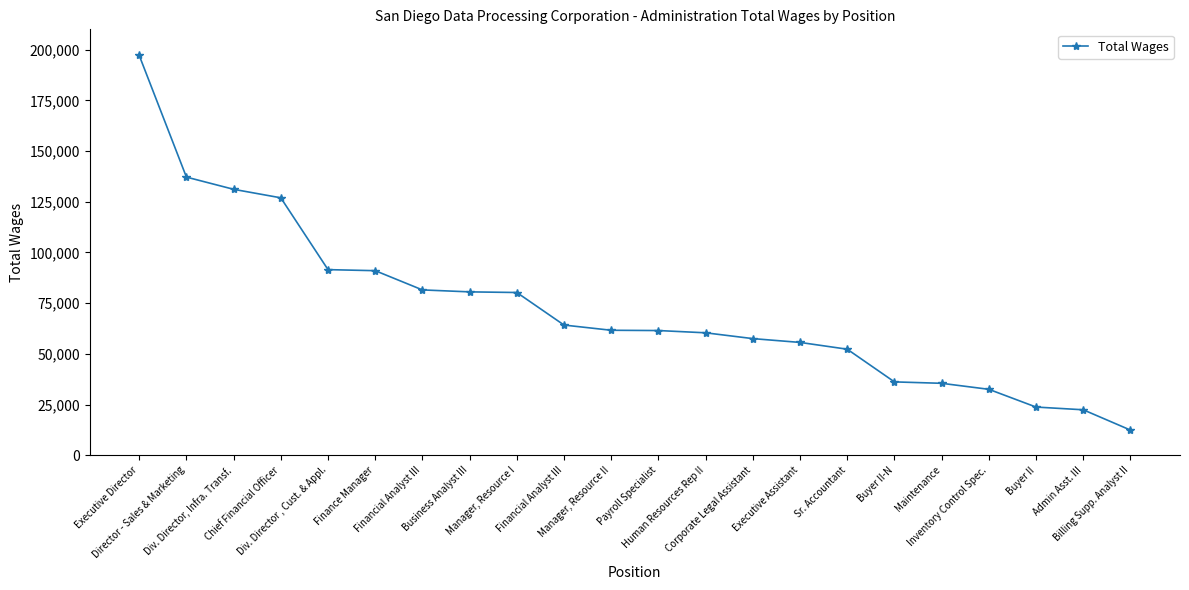

What is the sum of all values?

1593106